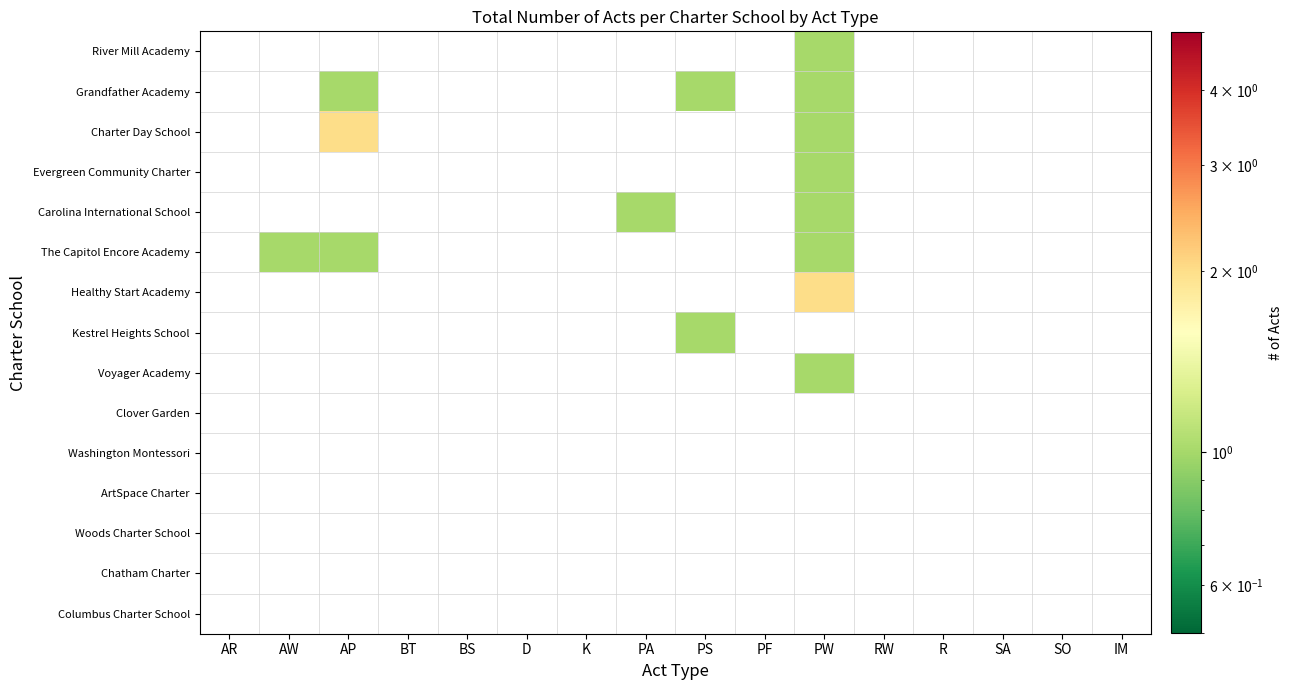

Which has a higher value, SA or PW?

PW